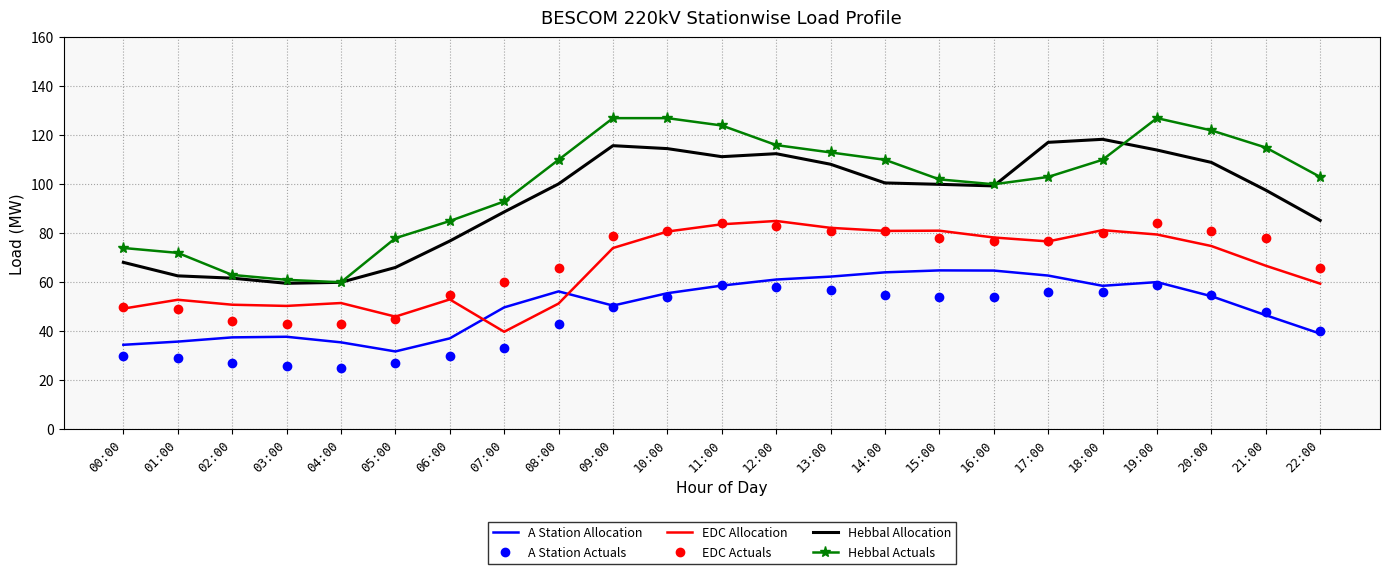

What is the difference between the highest and lowest values at 03:00?

35.0